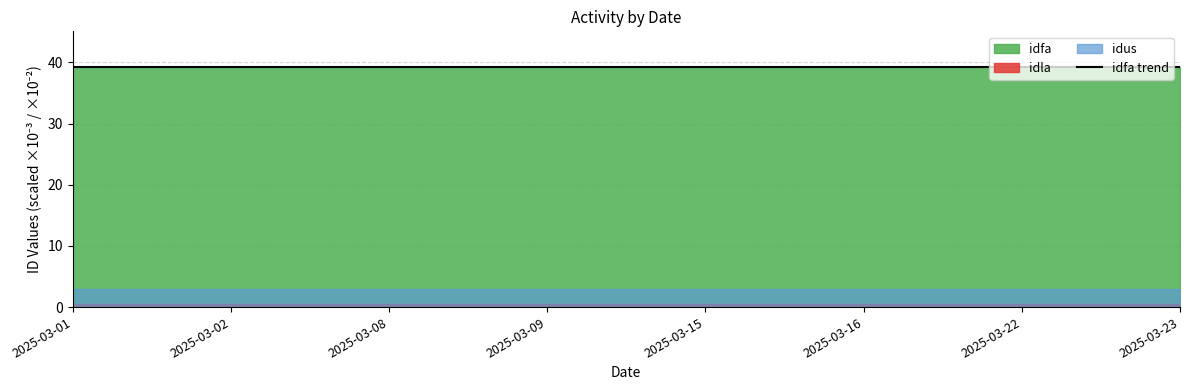

Rank the categories by value from lowest to highest.

2025-03-01, 2025-03-02, 2025-03-08, 2025-03-09, 2025-03-15, 2025-03-22, 2025-03-16, 2025-03-23